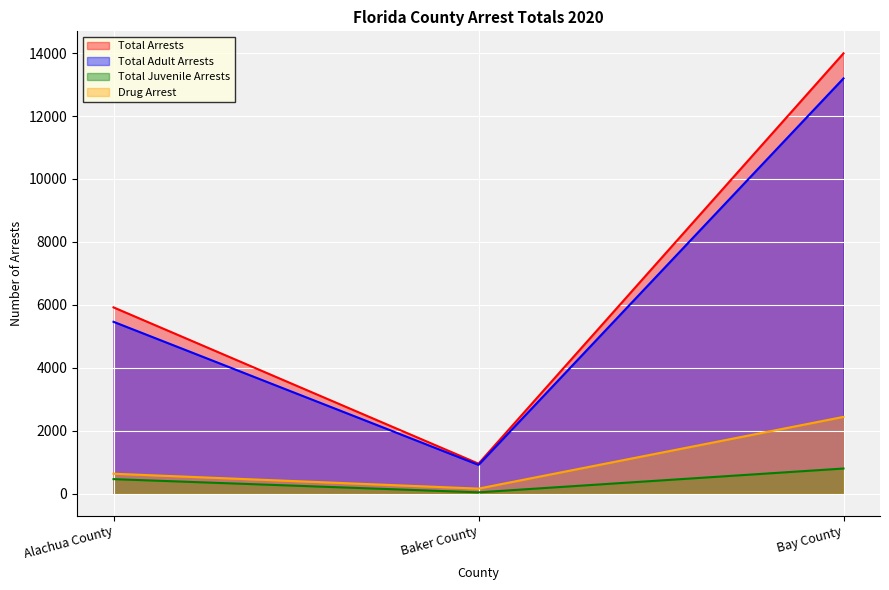

Does the chart display data point markers on the line(s)?

No